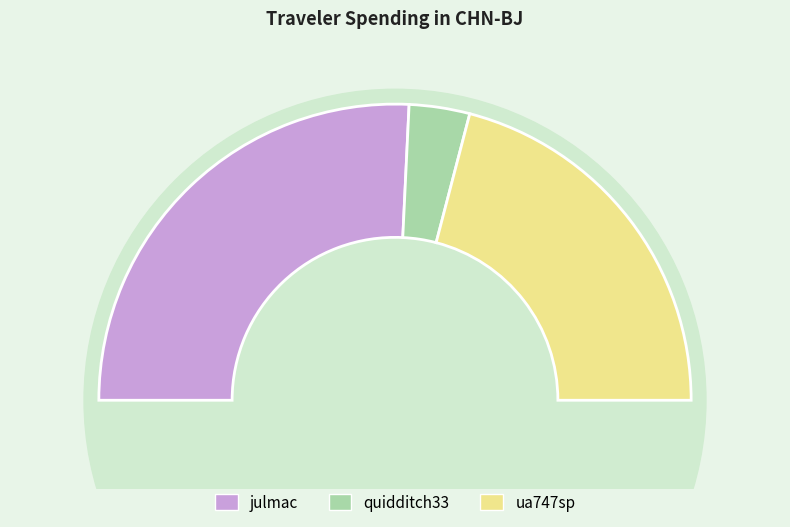

The ua747sp slice represents 32% of the pie. True or false?

False